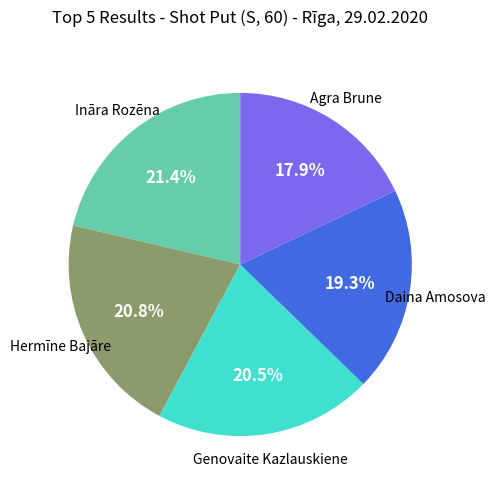

Does any single category account for the majority?

No